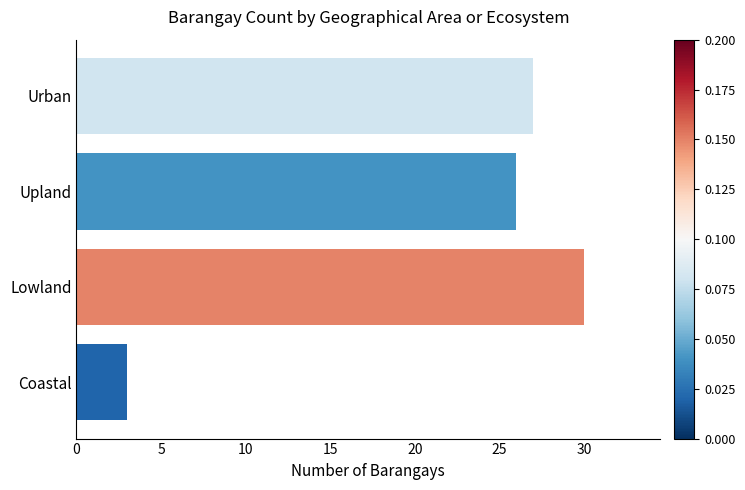

What is the label of the 4th bar from the bottom?

Urban